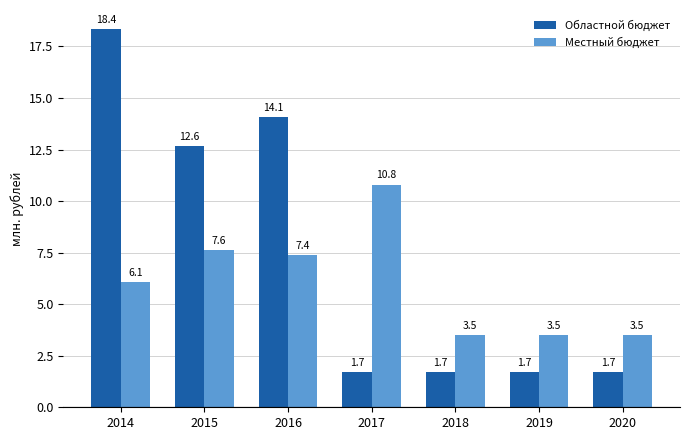

The value of Местный бюджет at 2015 is 2.2. True or false?

False